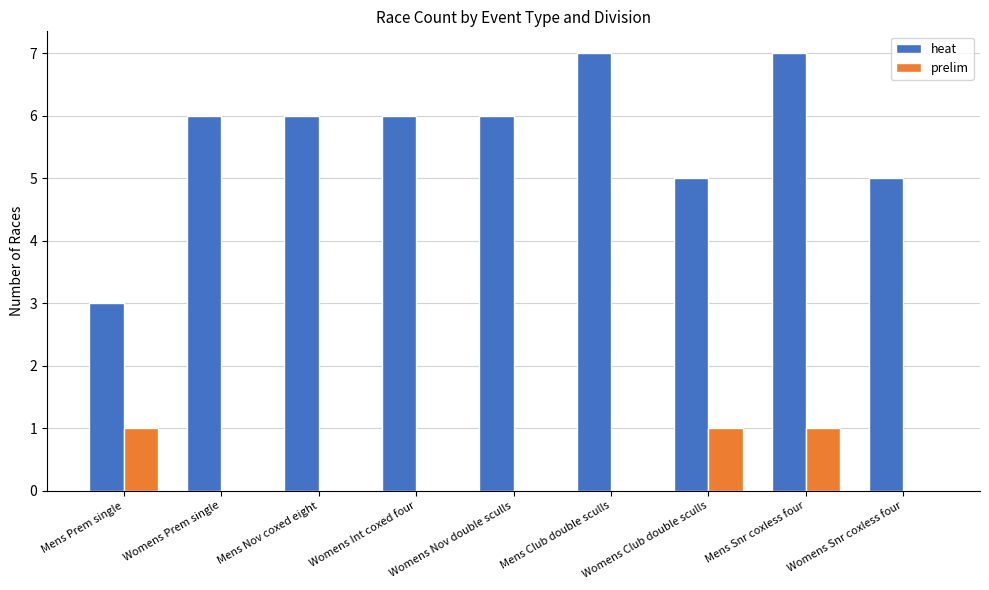

At which category is the sum across all series the highest?

Mens Snr coxless four